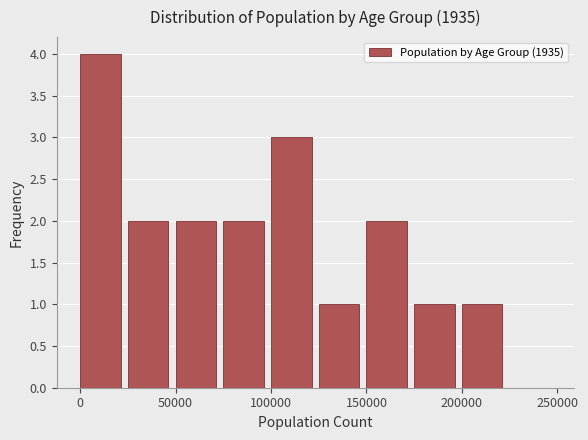

How tall is the bar that spans 200000 to 225000 on the x-axis? The values are not printed on the chart, so give them approximately, as read against the axis.

1